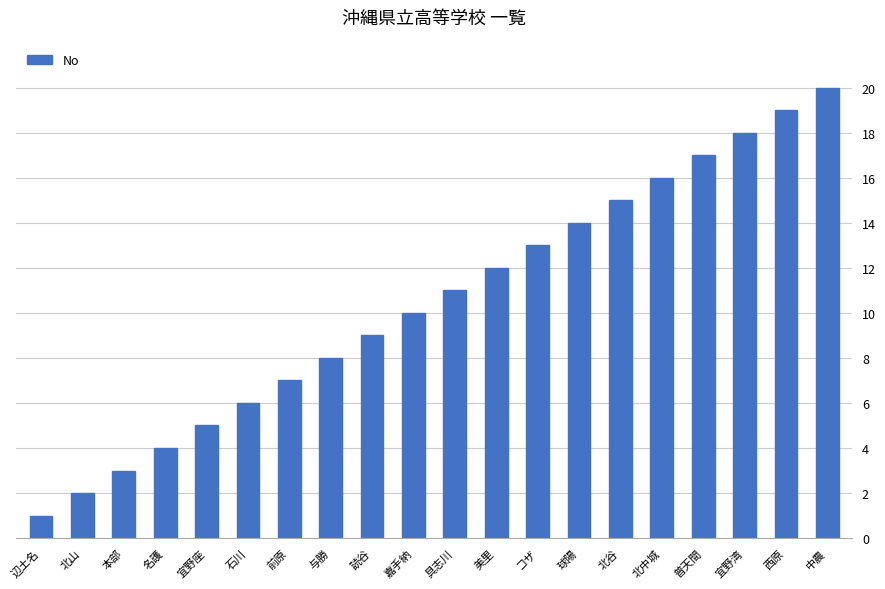

The value at 美里 is 18. True or false?

False